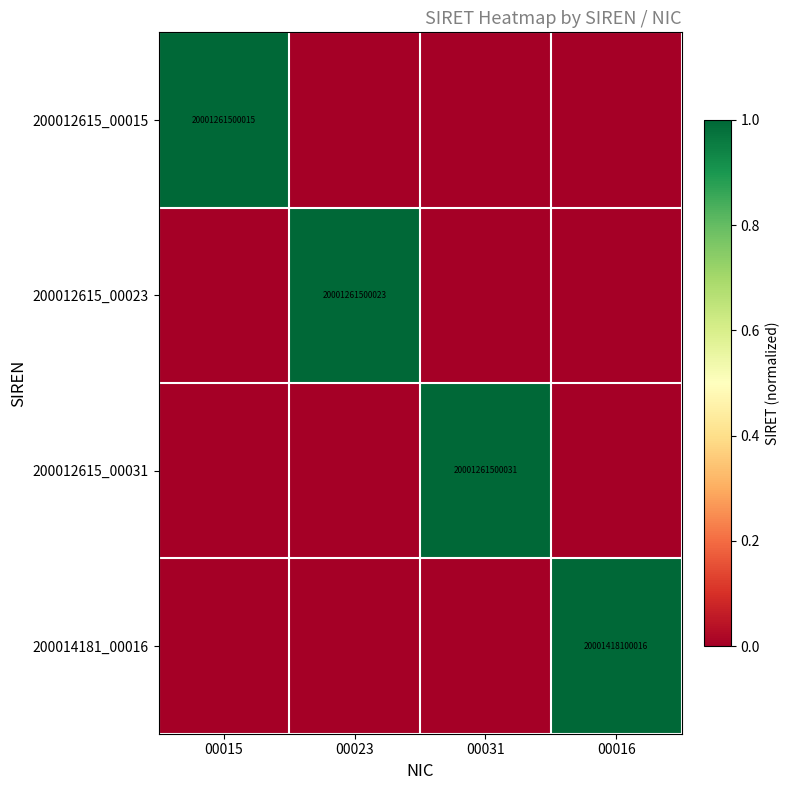

True or false: 200014181_00016 has a value of 10908314254977 at 00016.

False